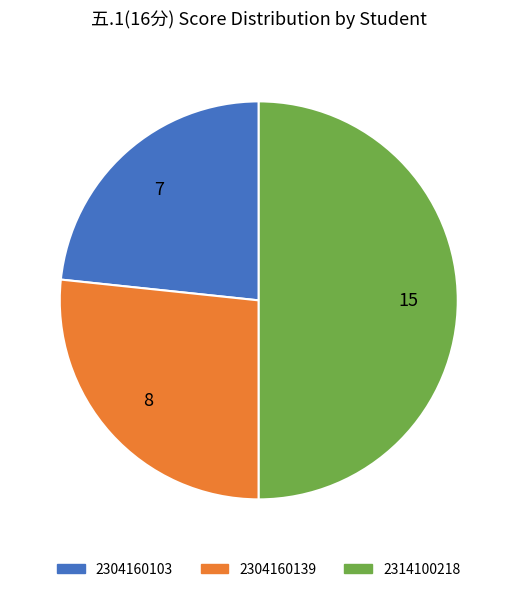

Which slice is the smallest?

2304160103